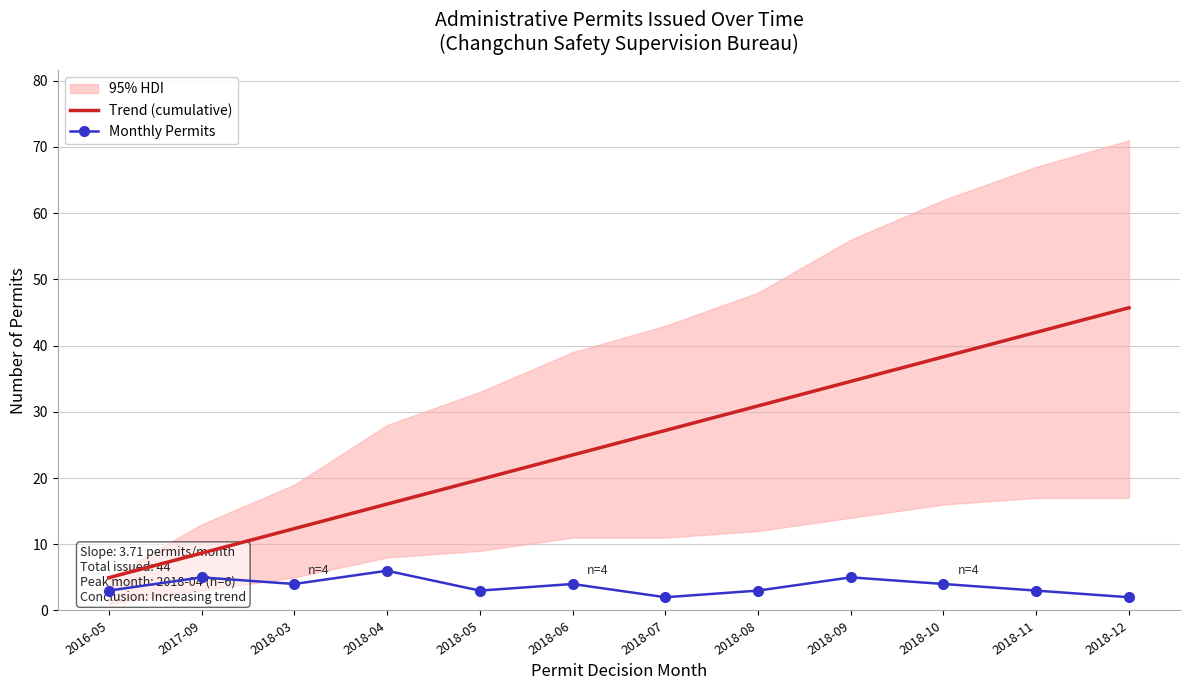

True or false: cumulative_count has a value of 7 at 2018-04.

False